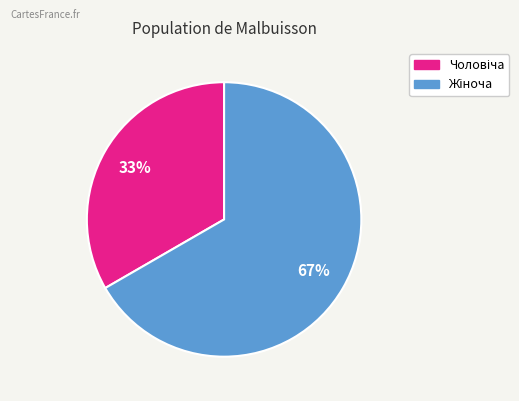

To the nearest percent, what is the average slice percentage?

50%